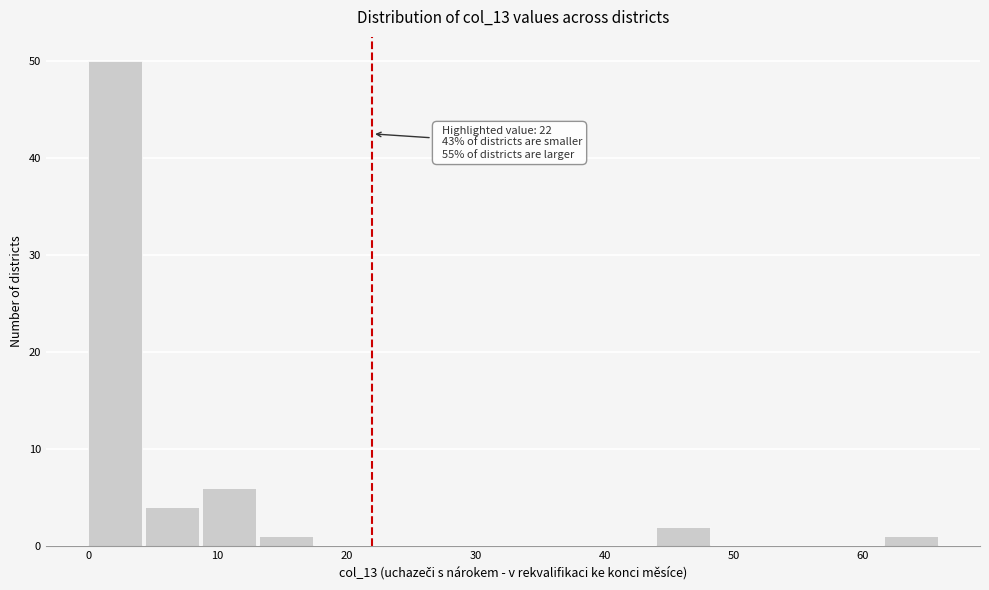

Over which range of the x-axis is the bar tallest?

0.0 to 4.4